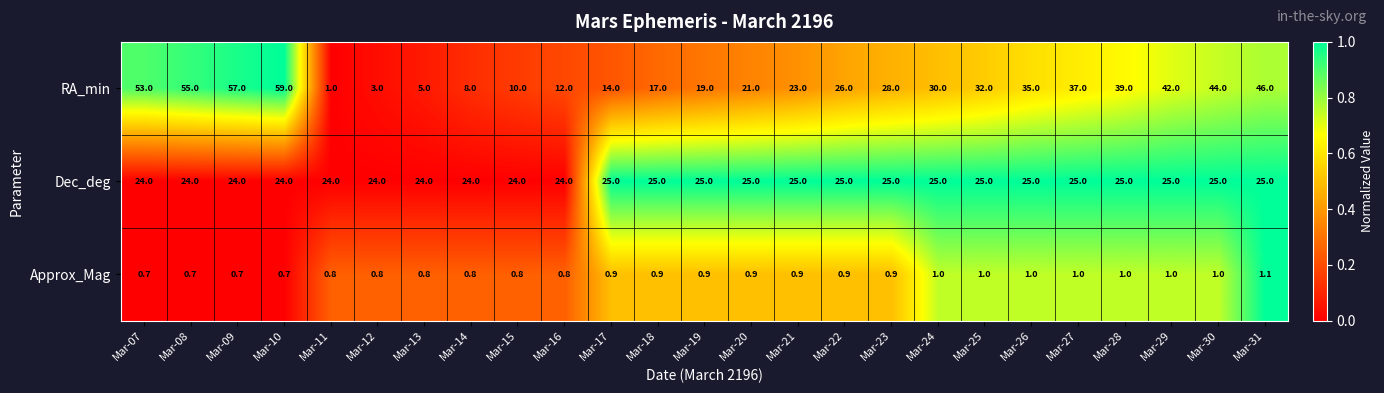

What is the minimum value shown in the chart?

0.7